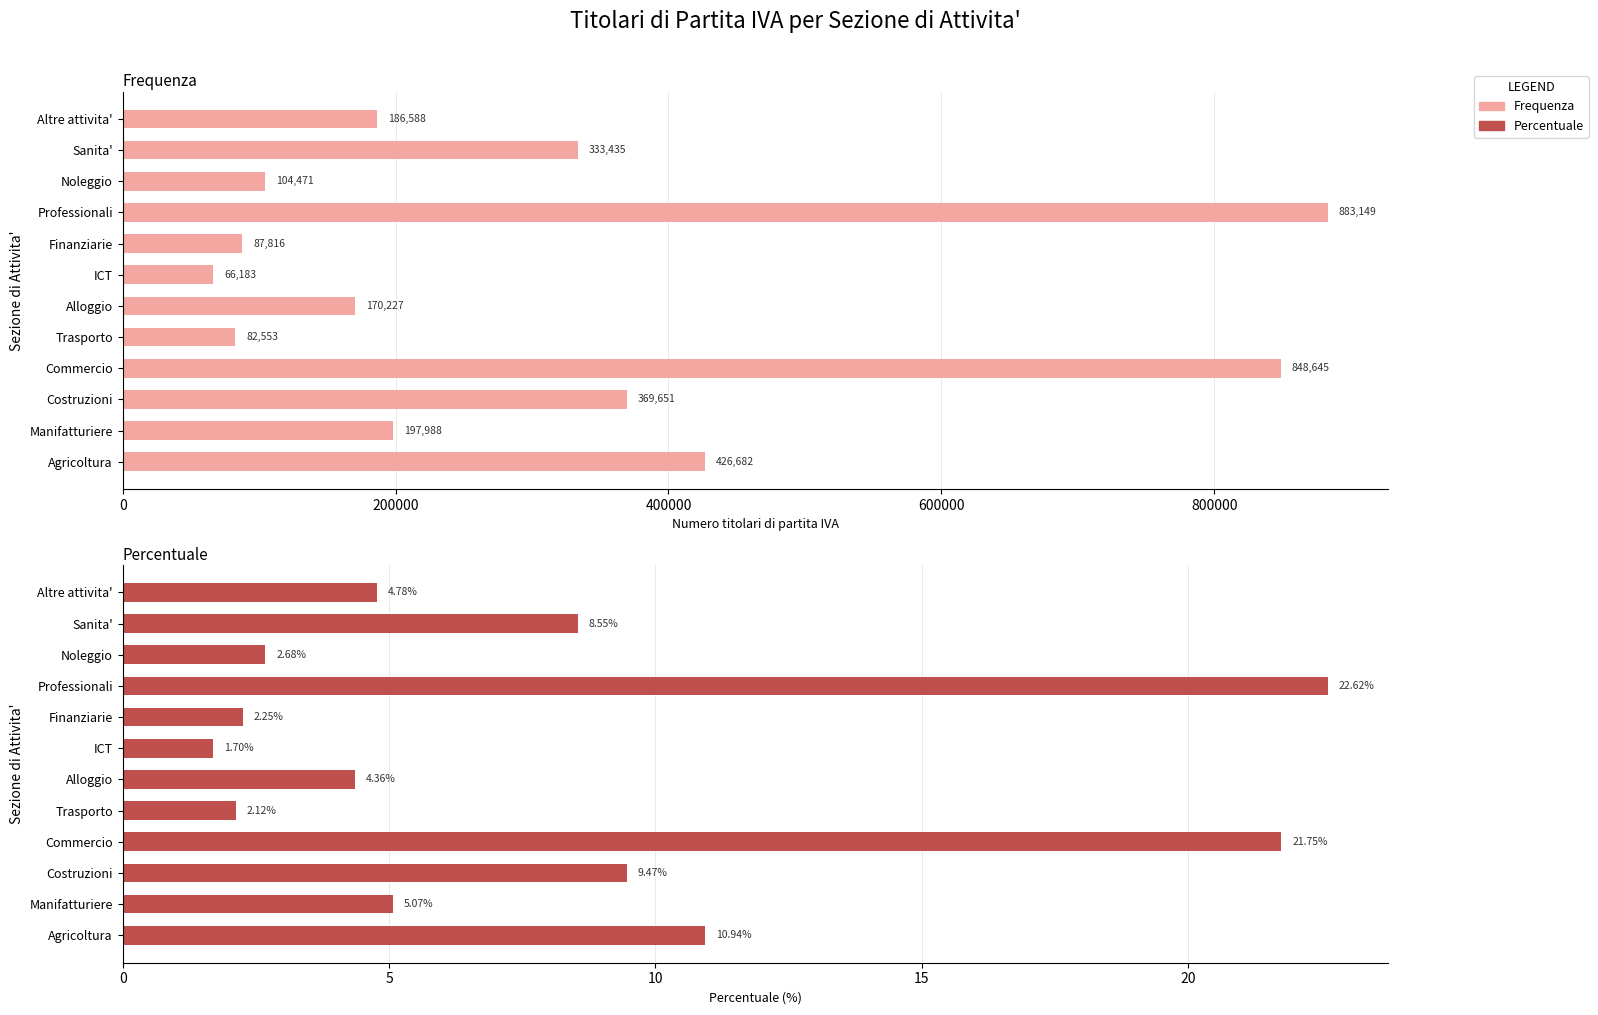

What is the value of the Frequenza bar at the 7th from the left?

66183.0